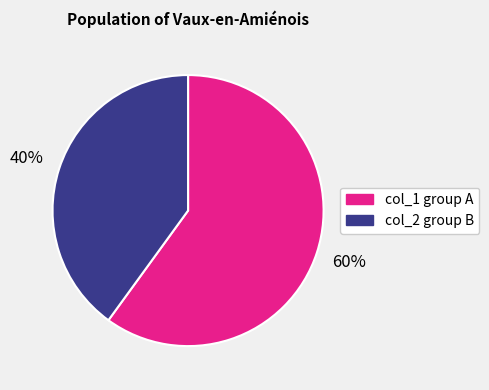

What is the largest slice in the pie chart?

col_1 group A